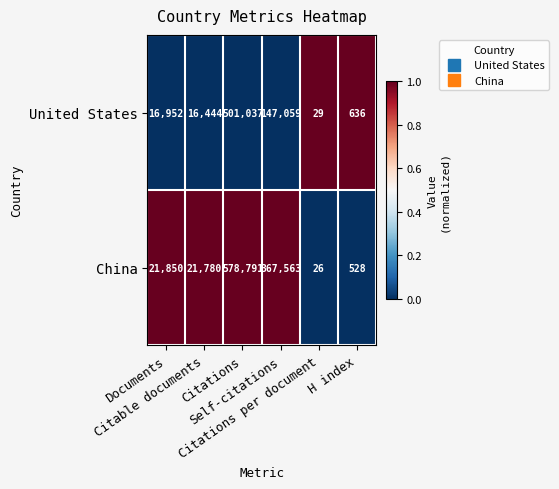

List the series in order of their peak value, lowest first.

United States, China